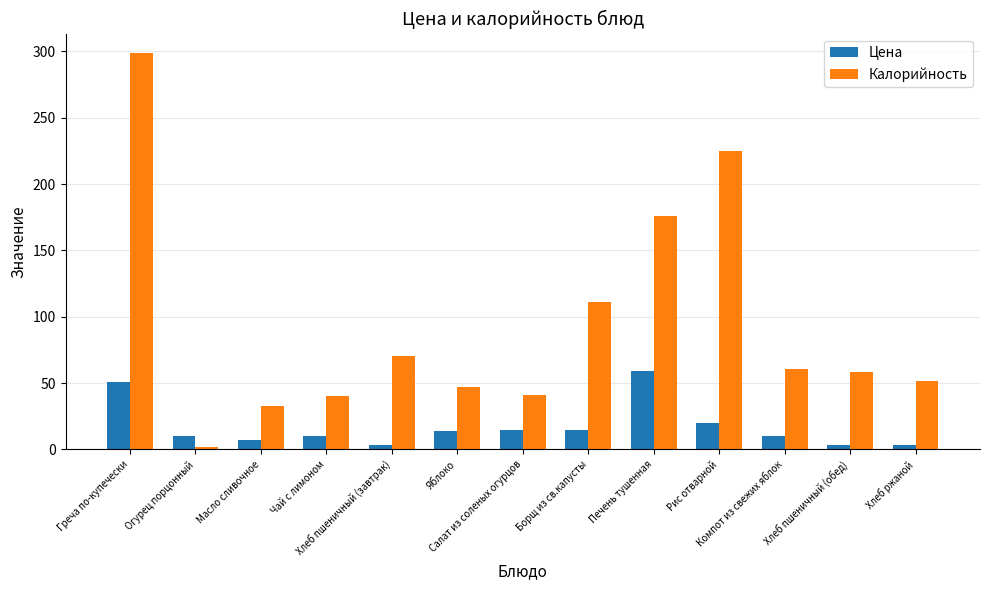

What are all the series names shown in the legend?

Цена, Калорийность